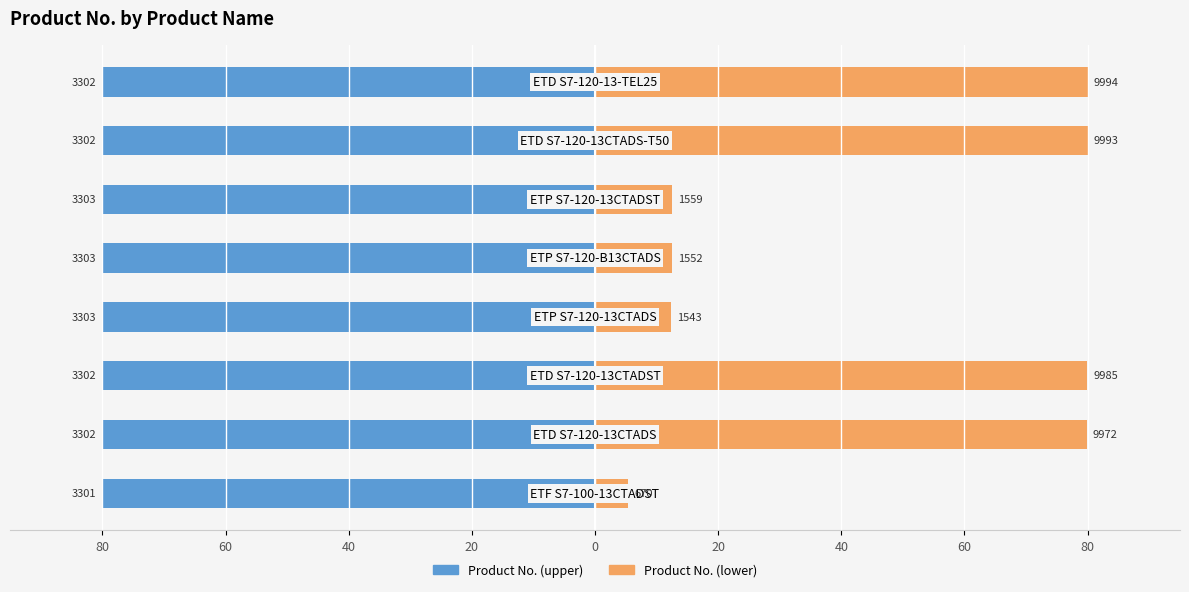

How many data points in Product No. (lower) are less than 79?

4